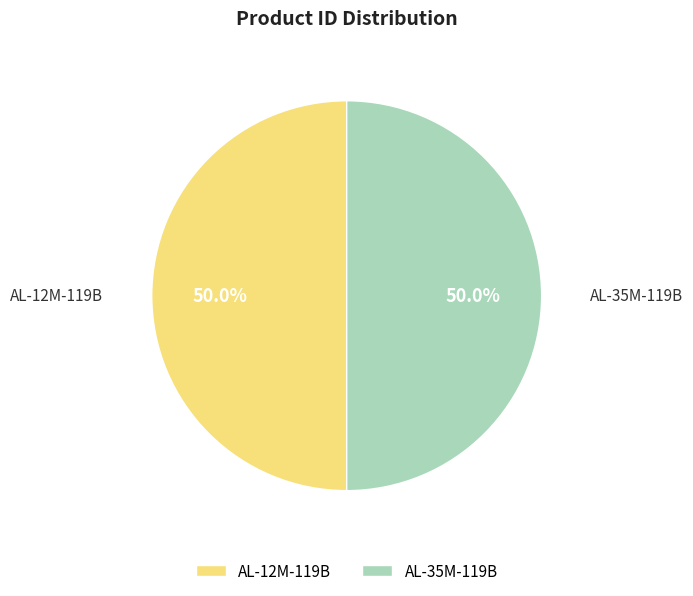

To the nearest percent, what percentage of the pie is AL-12M-119B?

50%